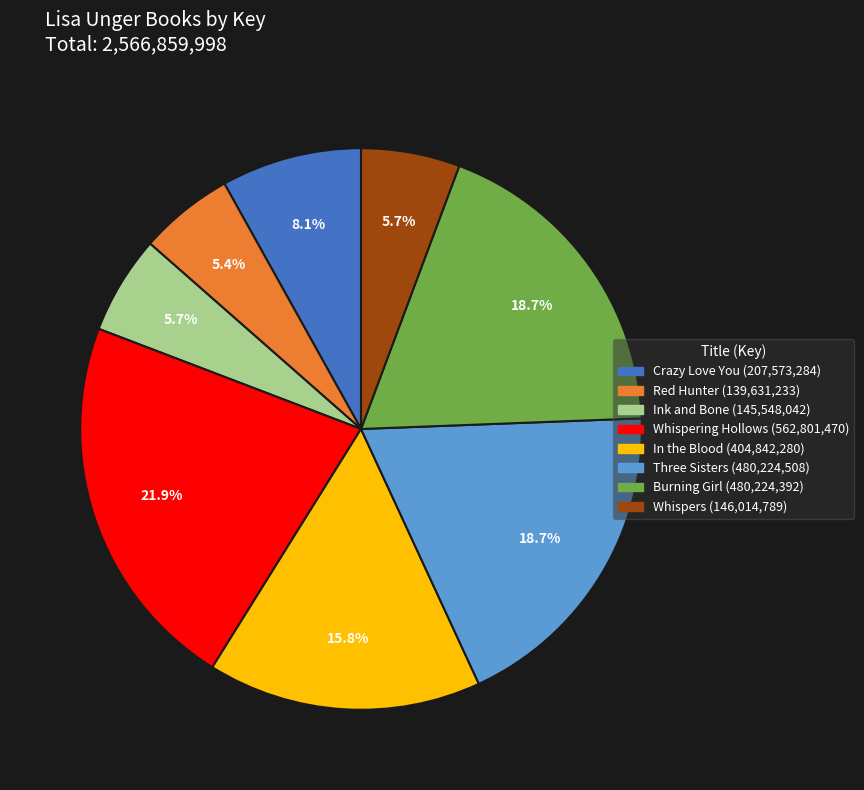

Is there any slice that represents more than half of the pie?

No